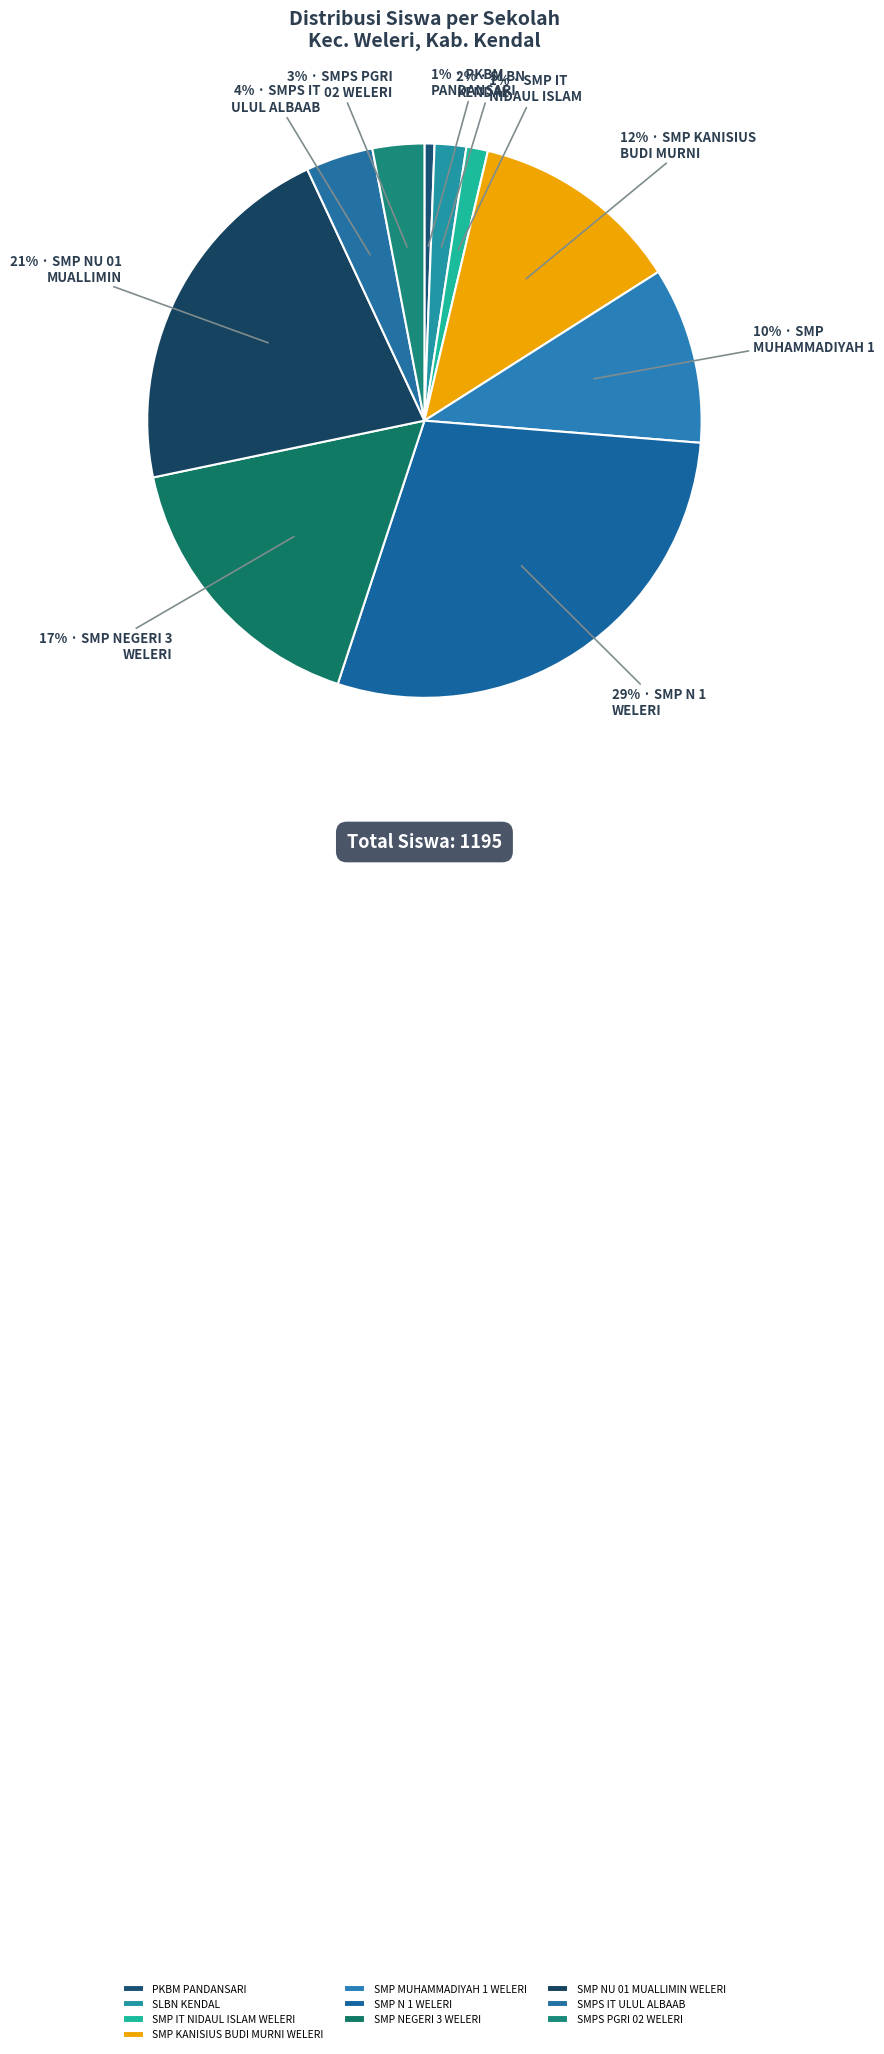

Count the number of slices in the pie.

10